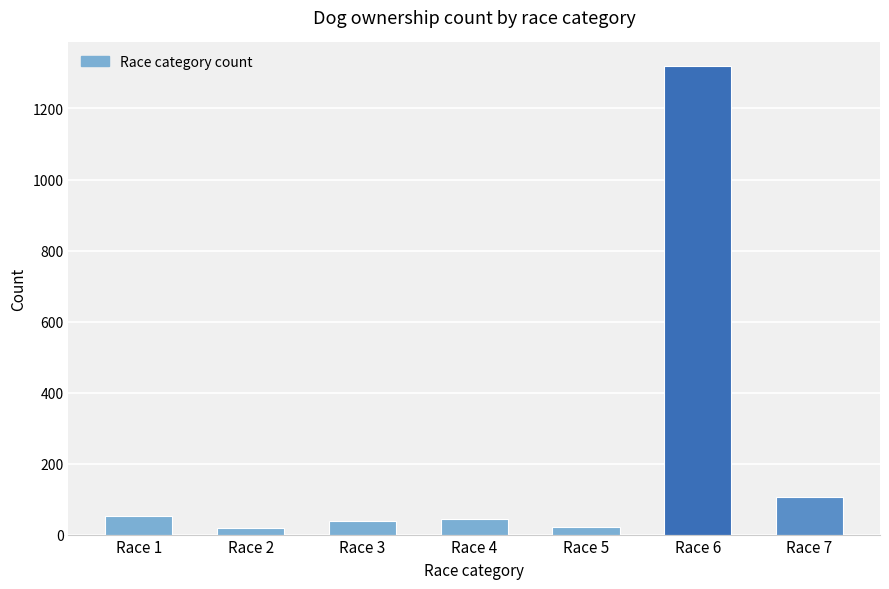

What is the sum of the values at Race 5 and Race 6?

1342